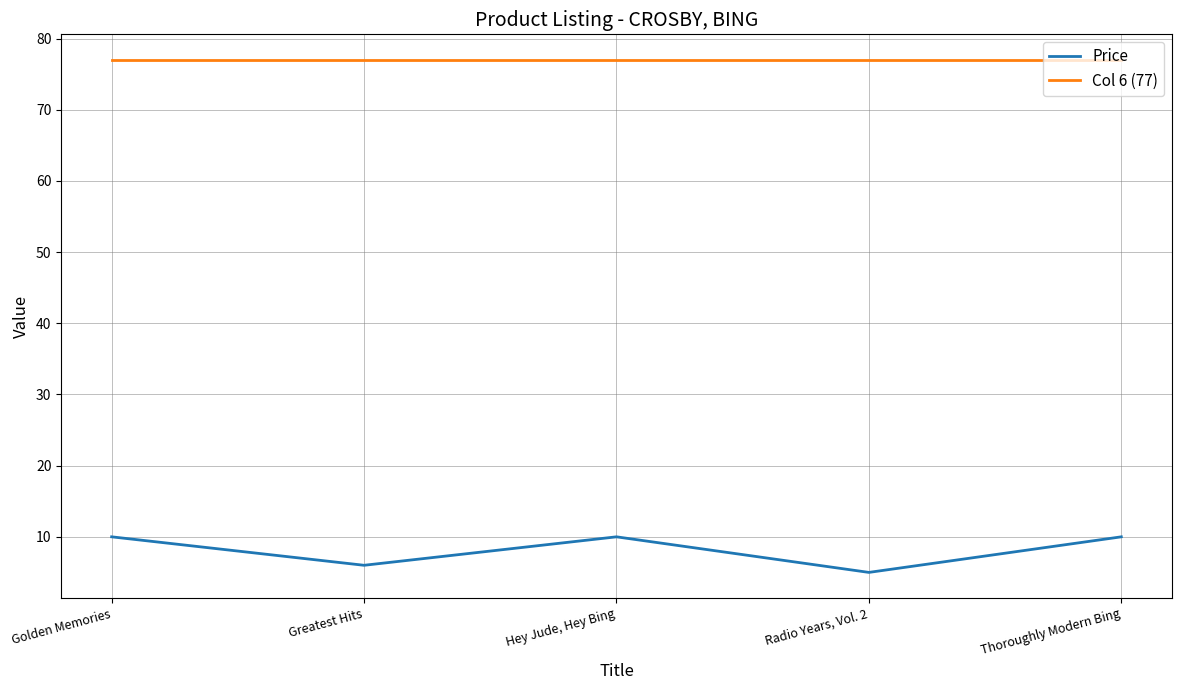

Where does the Price series first go above 9?

Golden Memories